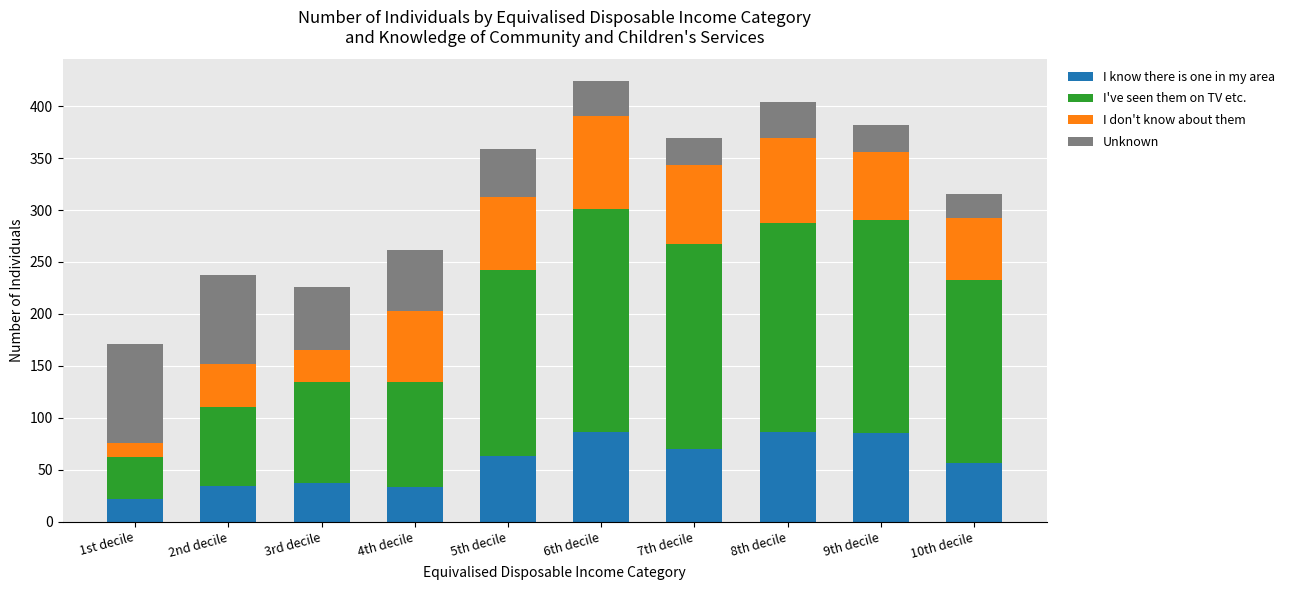

What is the total value across all series at 8th decile?

404